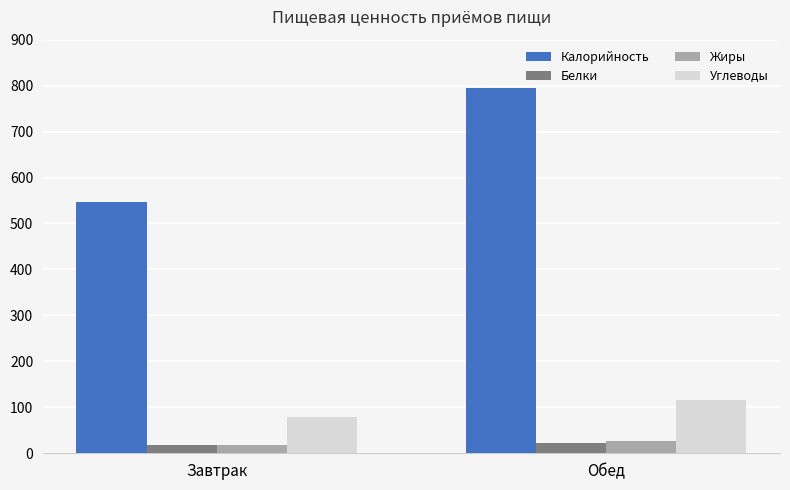

List the labels in order of Углеводы value, largest first.

Обед, Завтрак